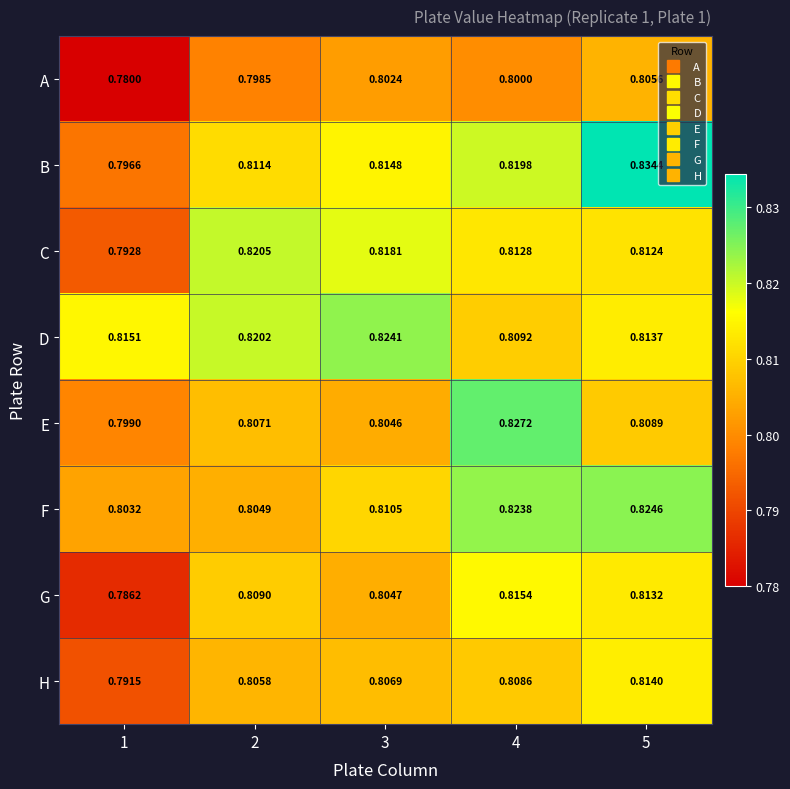

List the series in order of their peak value, highest first.

B, E, F, D, C, G, H, A